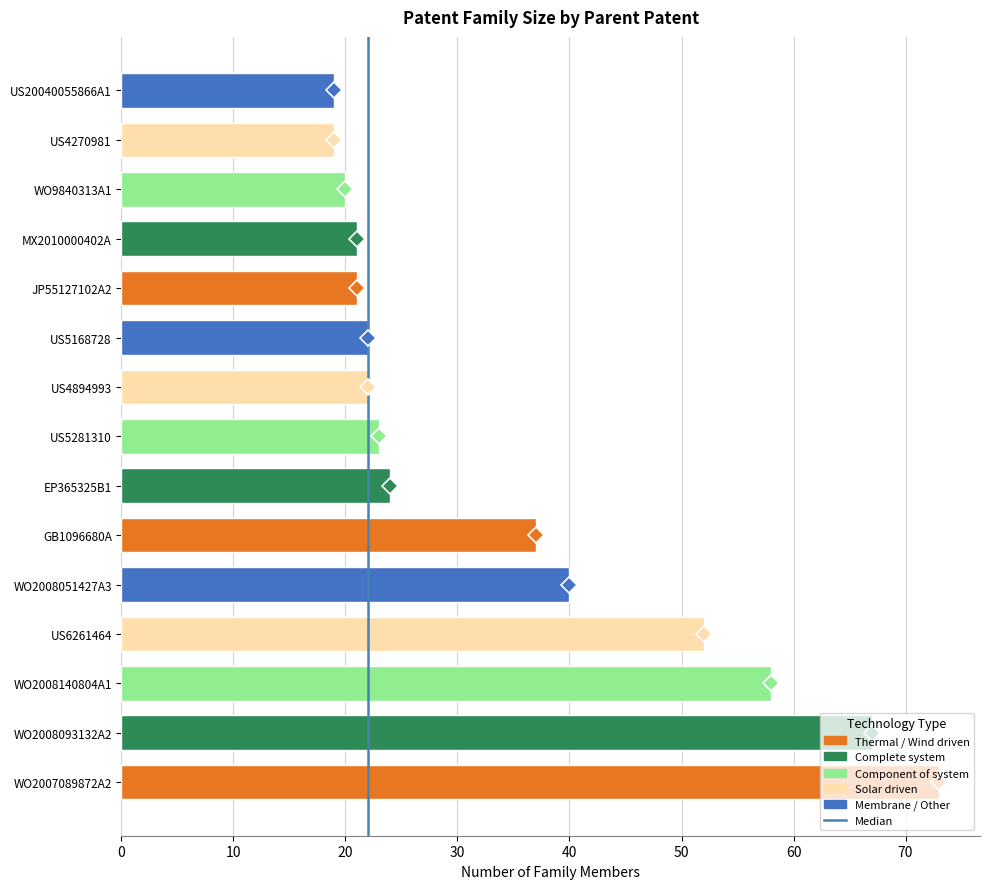

Between US4270981 and WO2008140804A1, which is larger?

WO2008140804A1